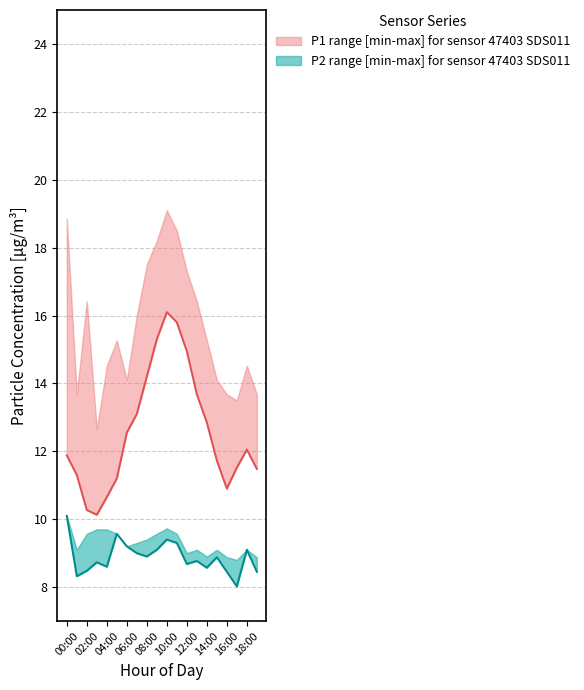

The P2 series shows 14.0 at 03:00. True or false?

False